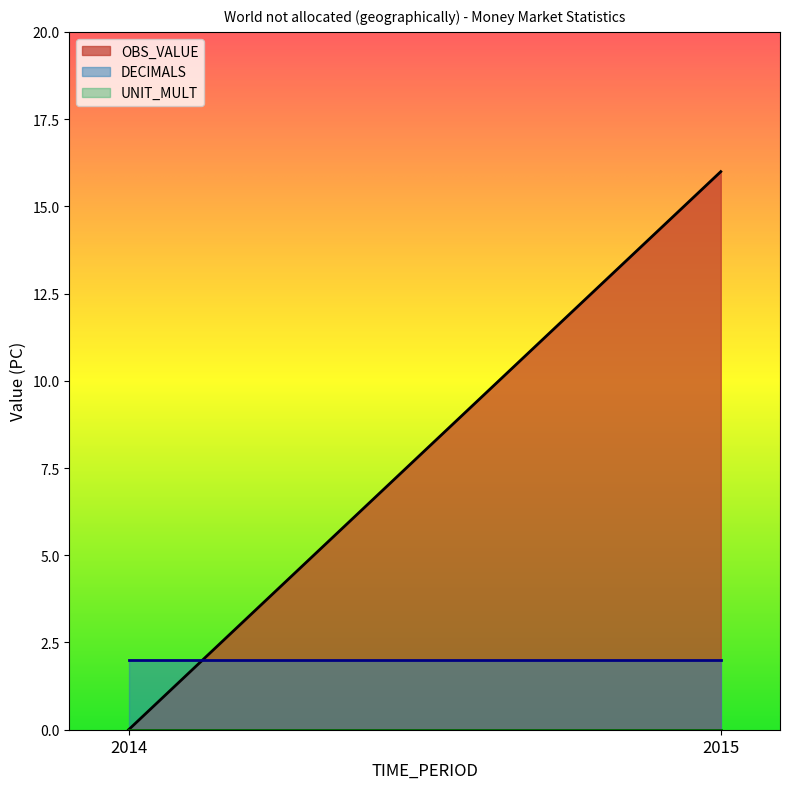

Which category has the lowest value in the UNIT_MULT series?

2014